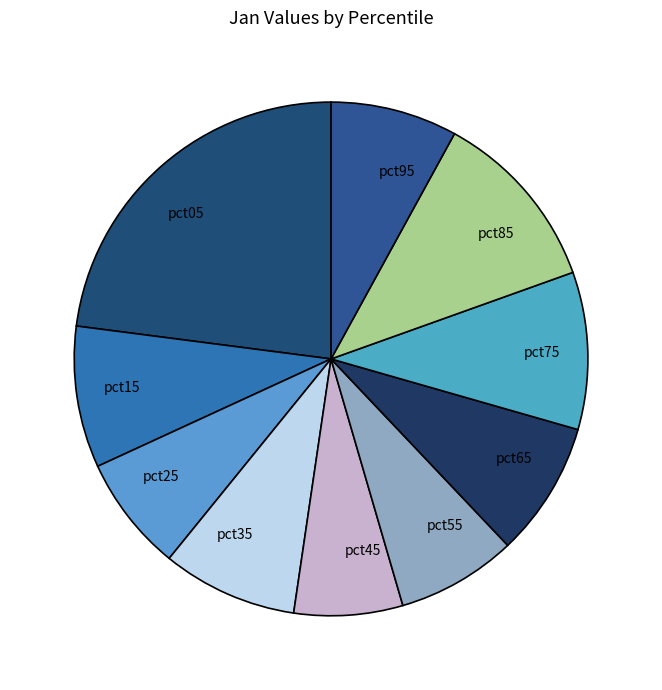

Which slice is the largest?

pct05